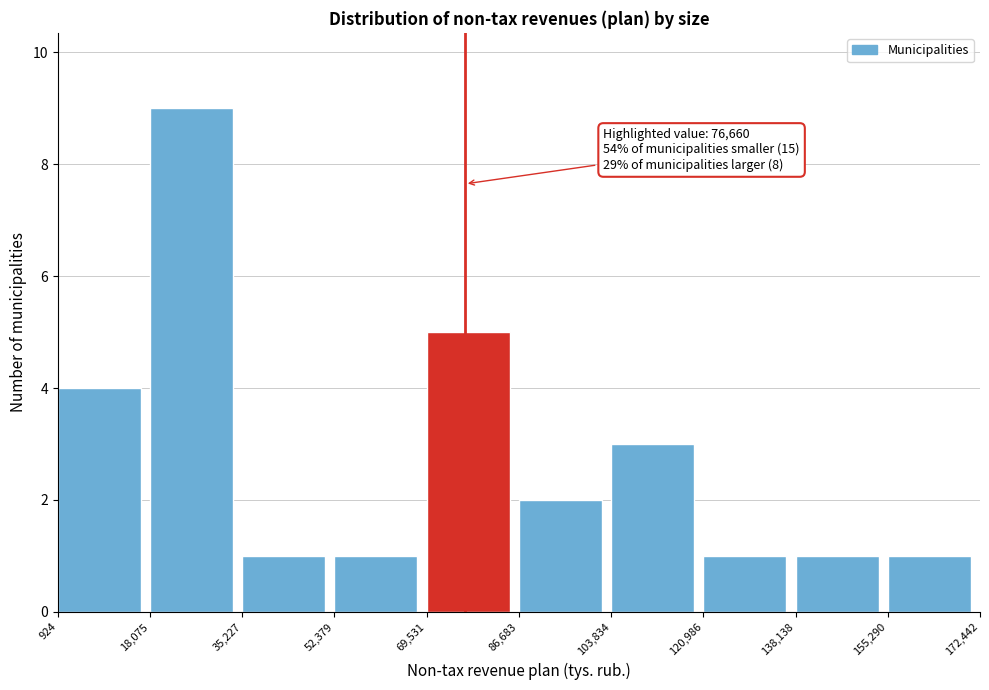

Which range on the x-axis has the tallest bar?

18,075 to 35,227